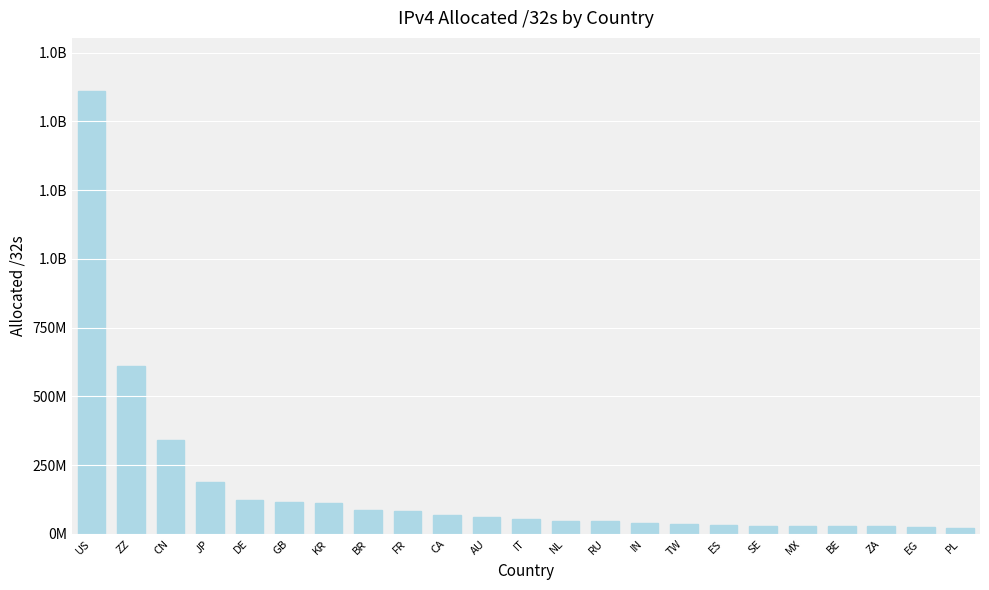

What is the average value?

166239394